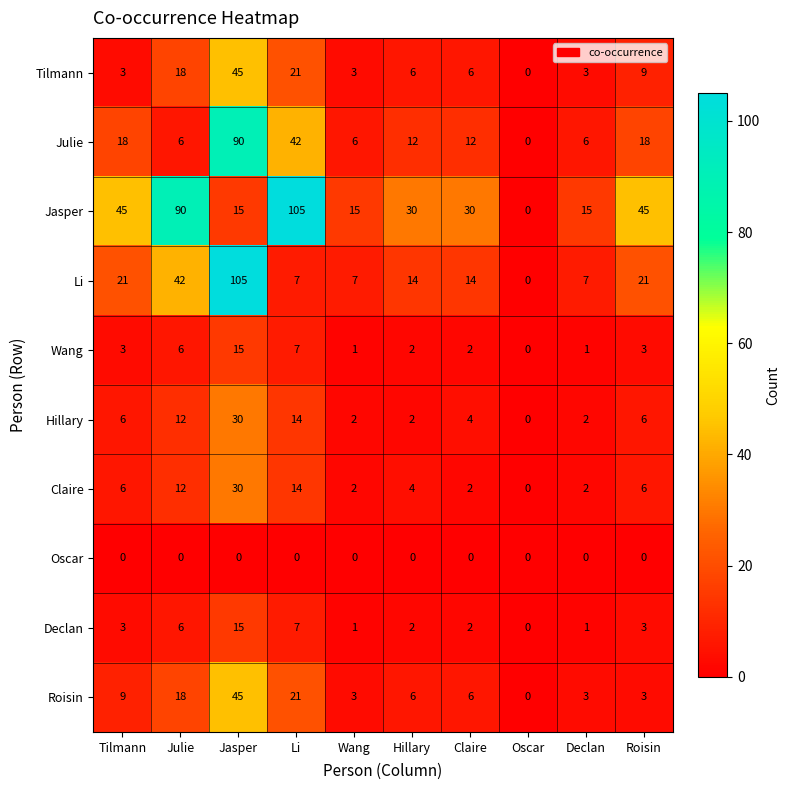

What is the average value of the Hillary series?

8